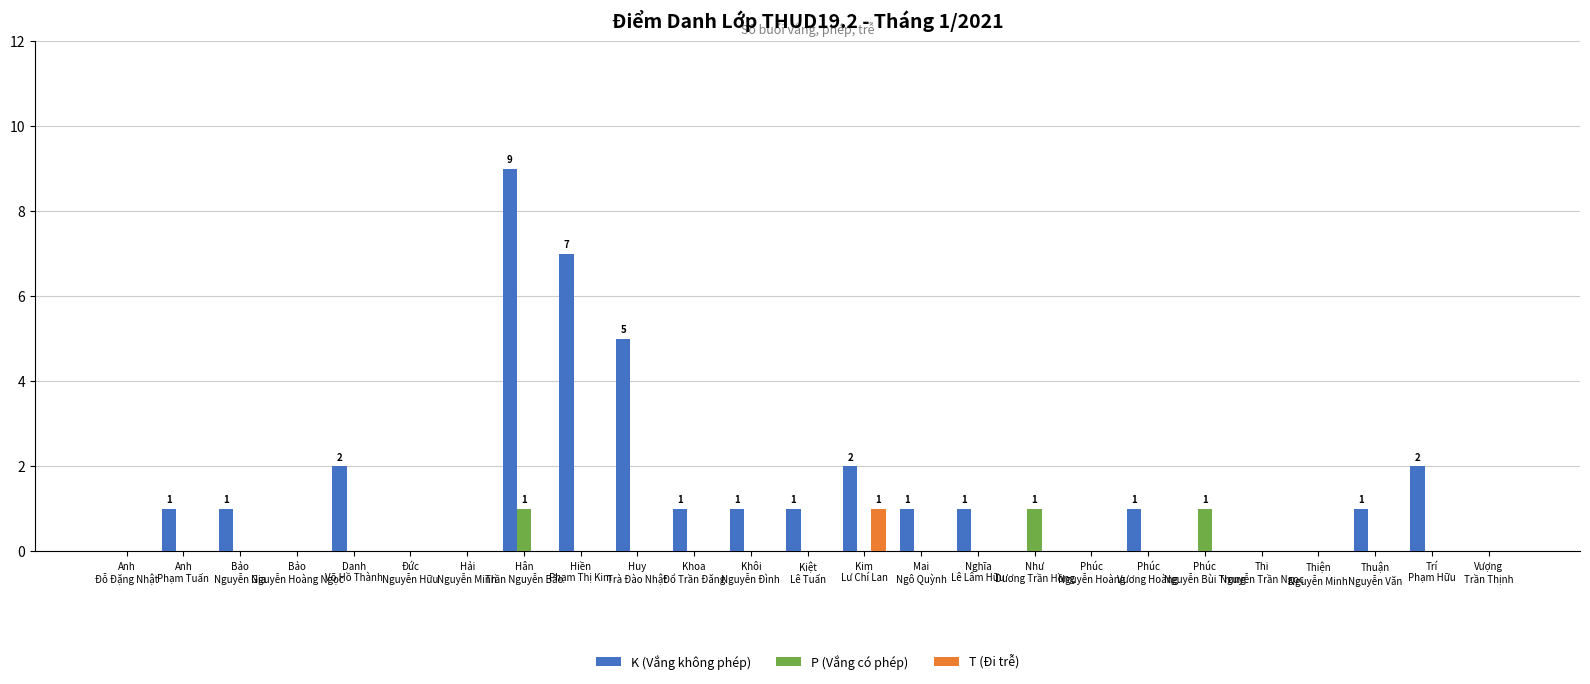

What are all the series names shown in the legend?

K (Vắng không phép), P (Vắng có phép), T (Đi trễ)